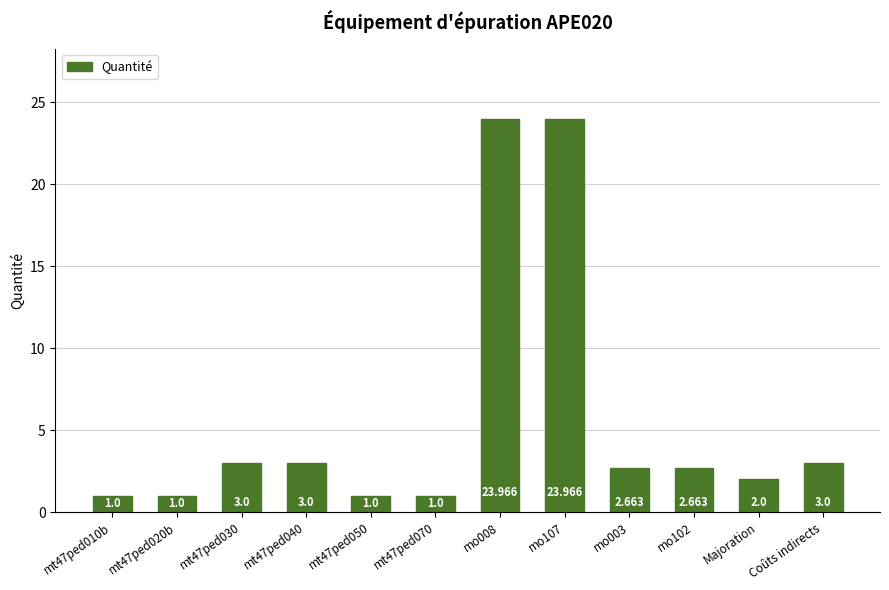

How many data points does each series have?

12